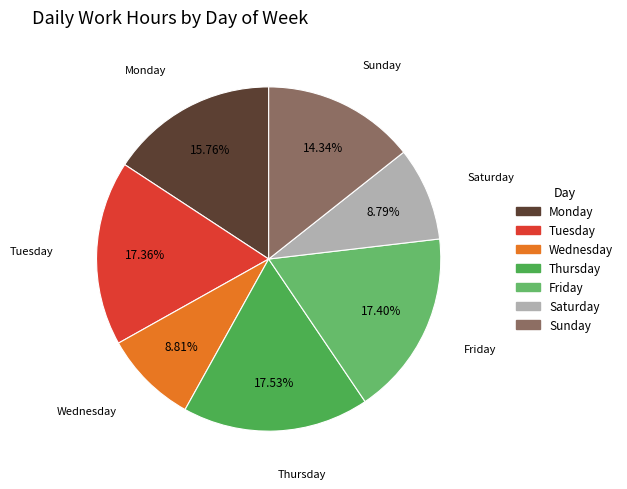

Does any single category account for the majority?

No